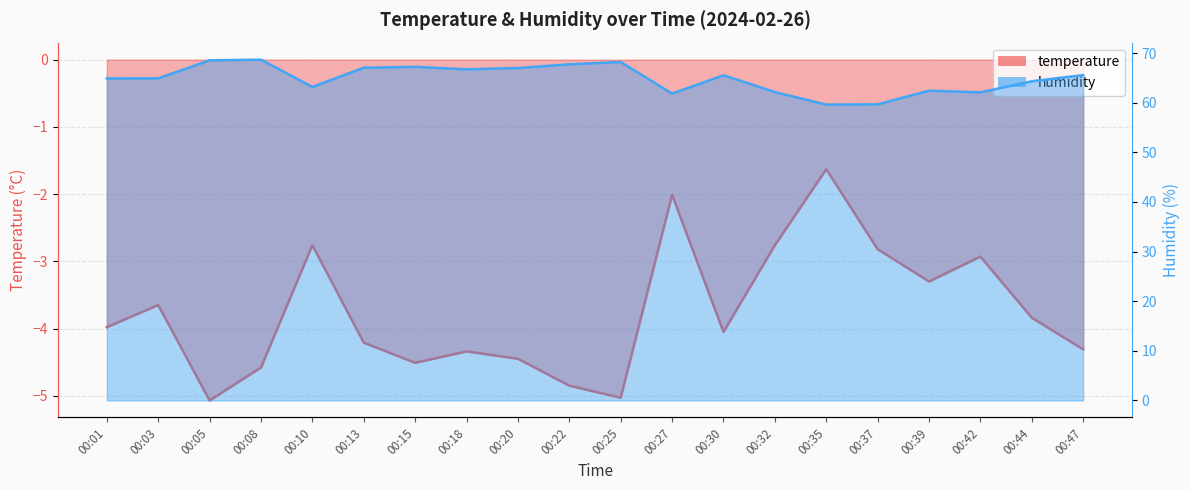

Where is the first local minimum for temperature?

00:05